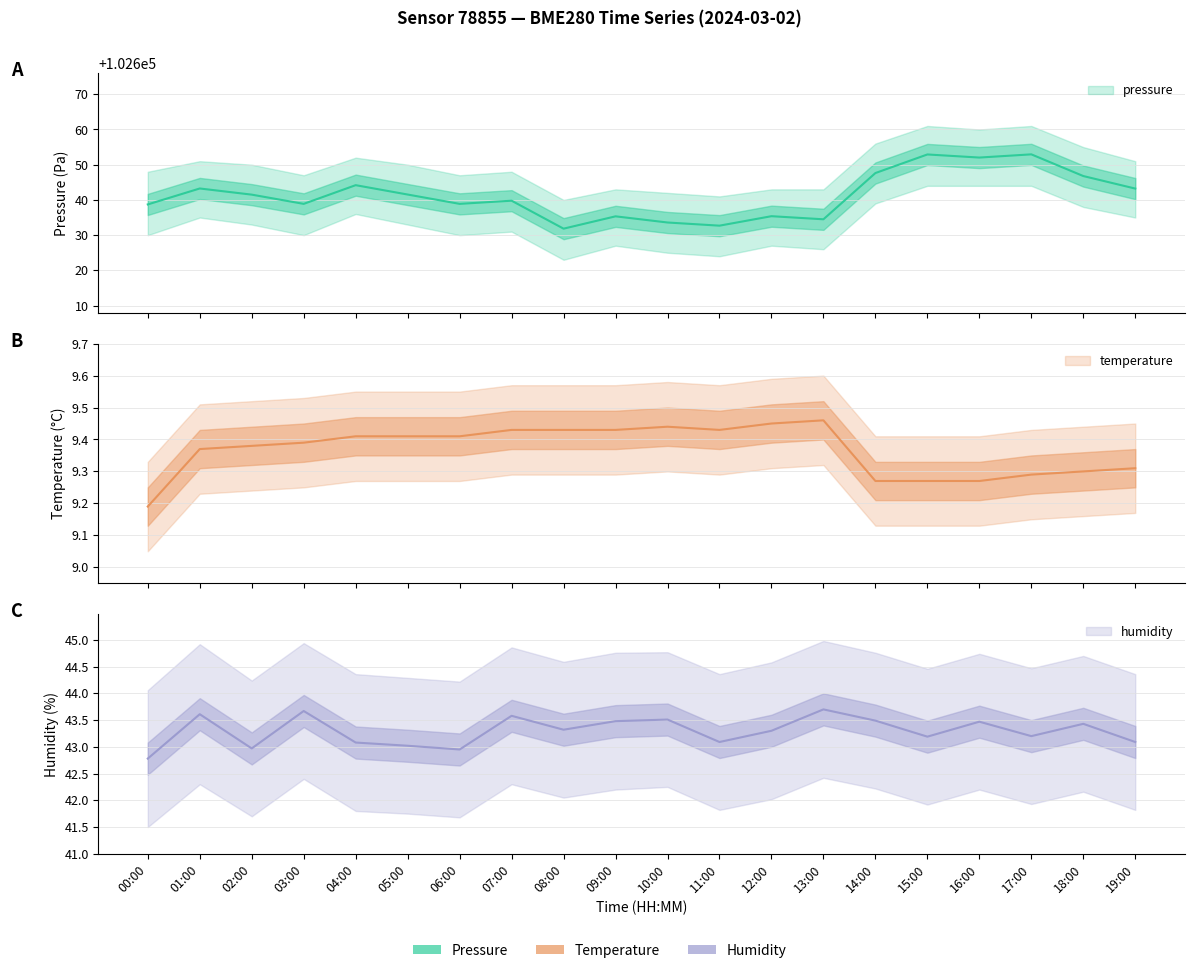

What is the sum of all pressure values?

2052825.6